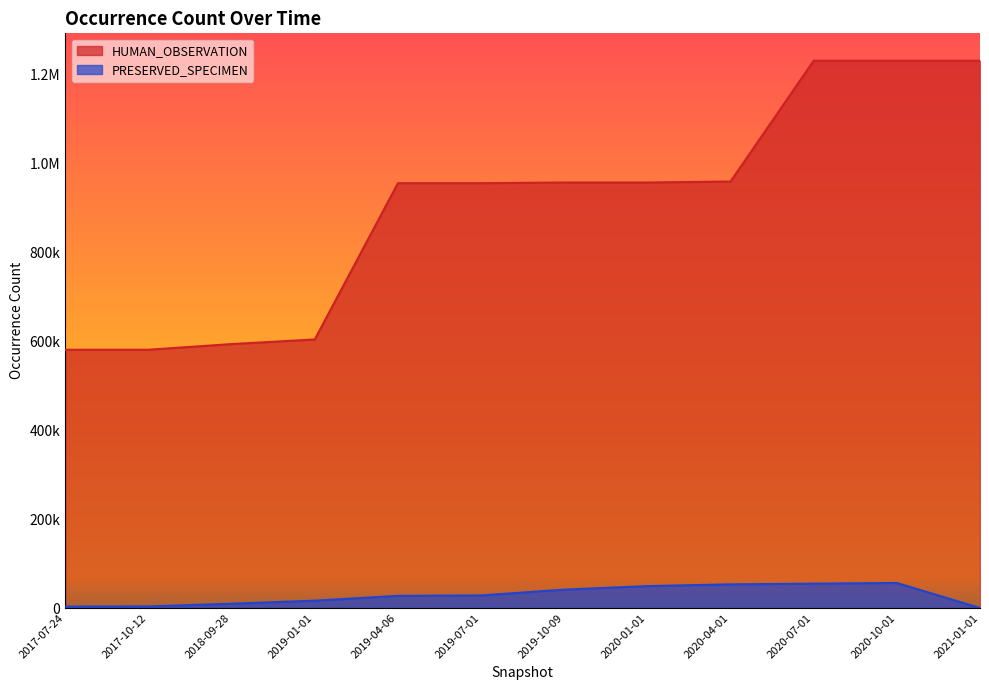

True or false: PRESERVED_SPECIMEN and HUMAN_OBSERVATION cross at least once.

False